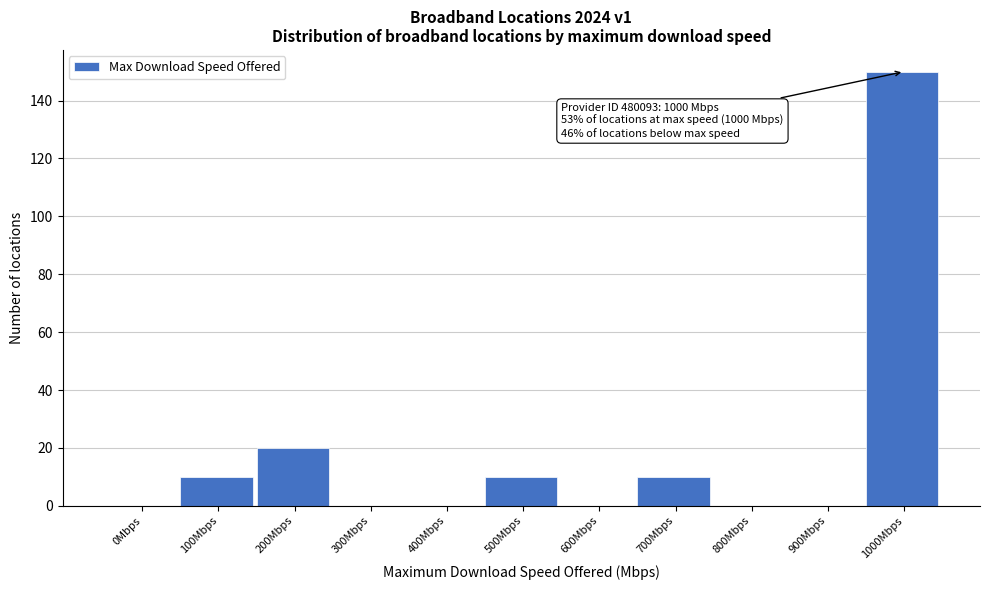

Reading left to right, what are all the values shown in this chart?

0Mbps=0	100Mbps=10	200Mbps=20	300Mbps=0	400Mbps=0	500Mbps=10	600Mbps=0	700Mbps=10	800Mbps=0	900Mbps=0	1000Mbps=150